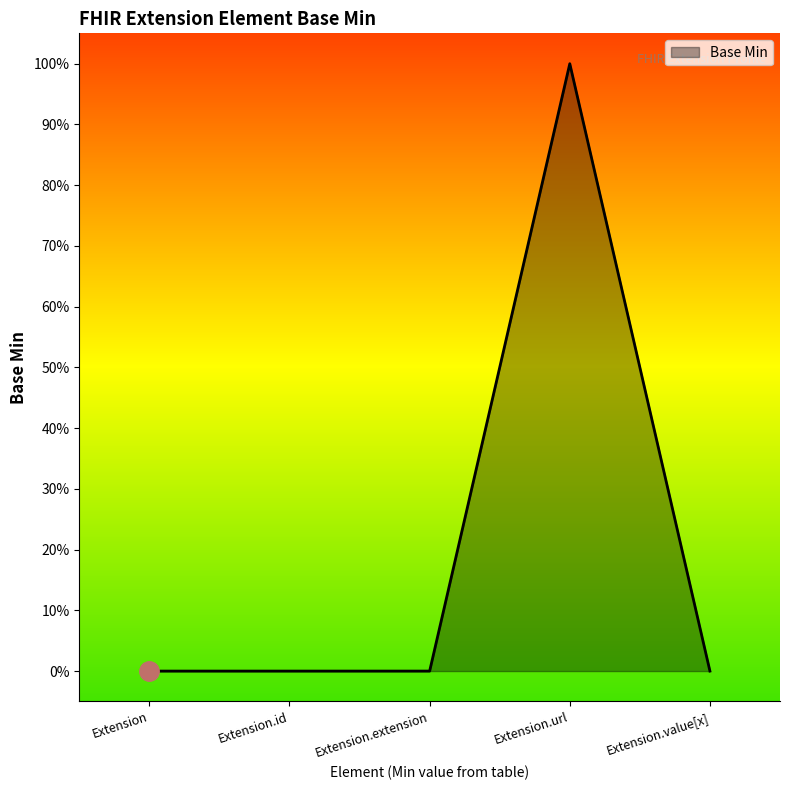

Which has a higher value, Extension or Extension.url?

Extension.url